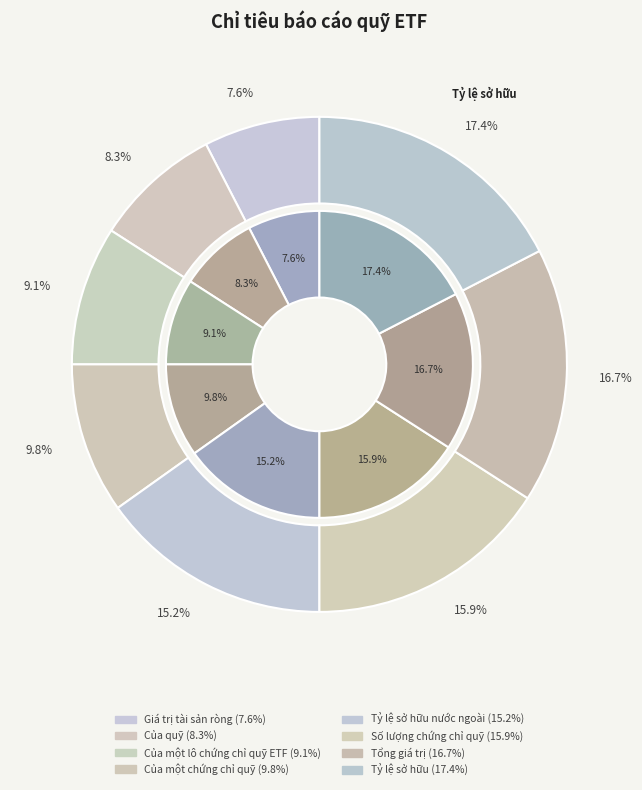

To the nearest percent, what is the average slice percentage?

13%